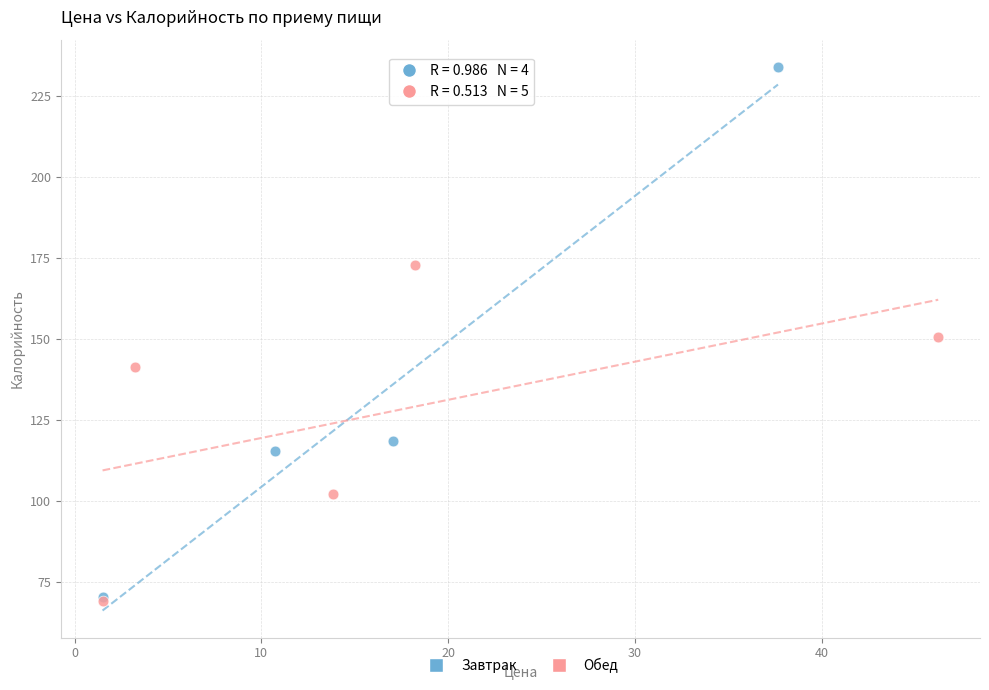

Which series has the widest spread of Y values?

Завтрак